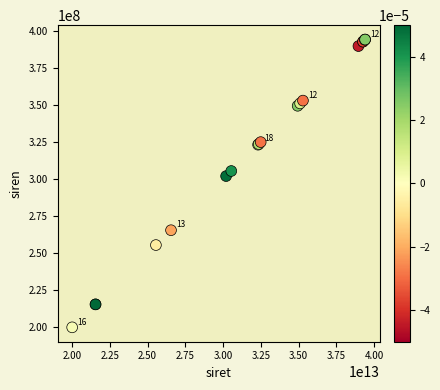

What Y value in the scatter plot is closest to 297038497?

301994422